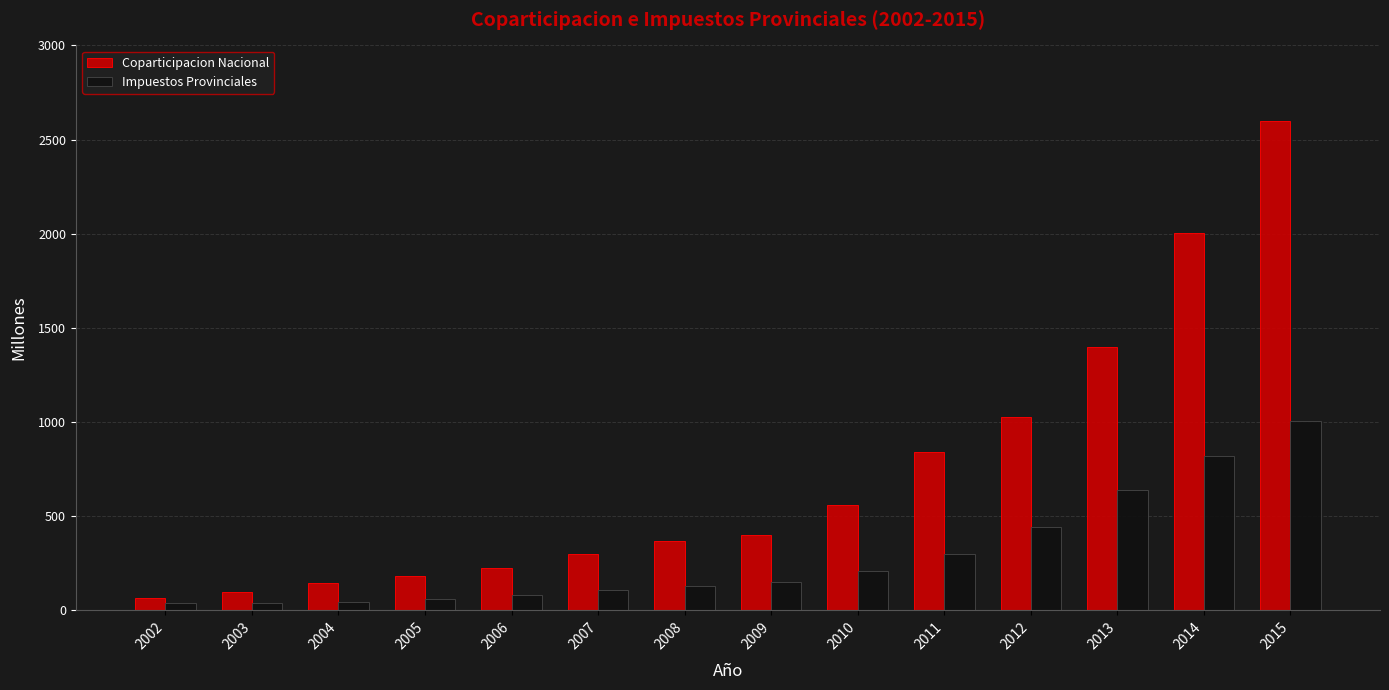

Does the chart contain any negative values?

No